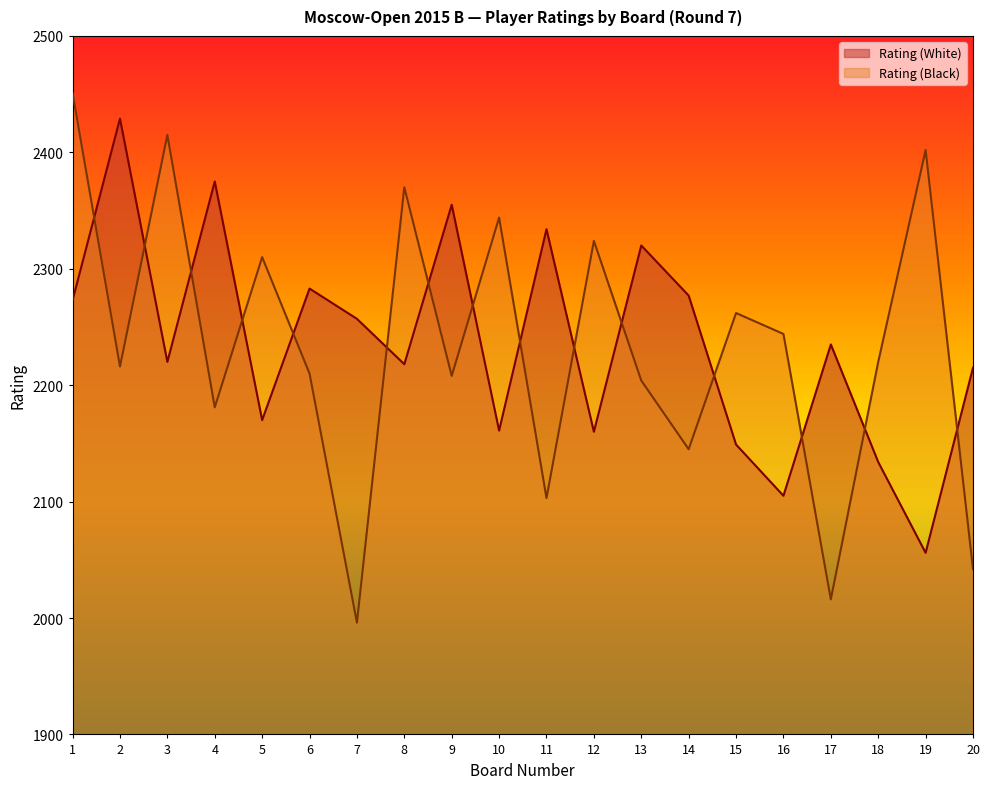

Which label corresponds to the largest value in the chart?

1